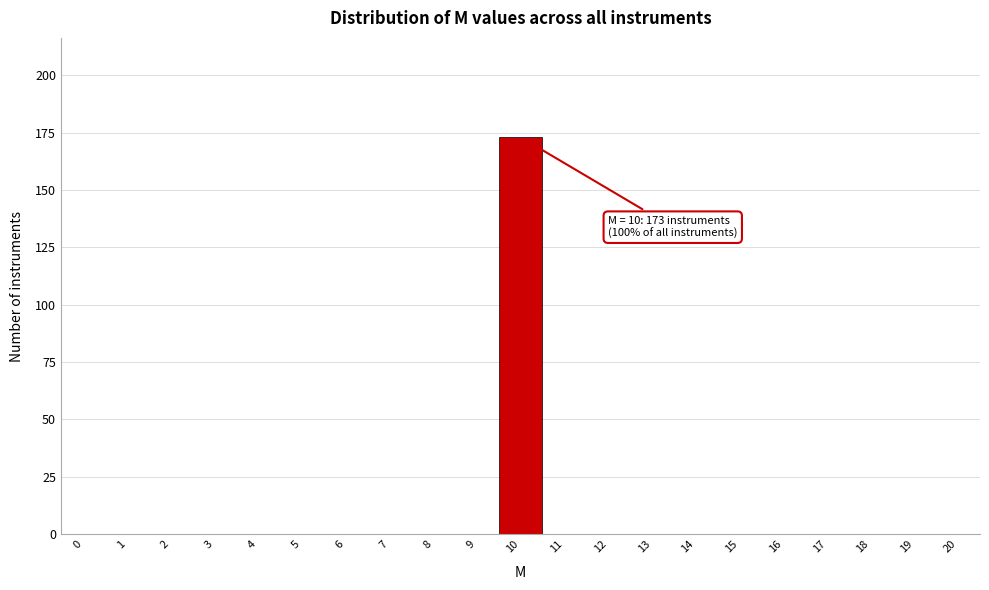

Reading right to left, list all the values displayed in this chart.

20=0	19=0	18=0	17=0	16=0	15=0	14=0	13=0	12=0	11=0	10=173	9=0	8=0	7=0	6=0	5=0	4=0	3=0	2=0	1=0	0=0